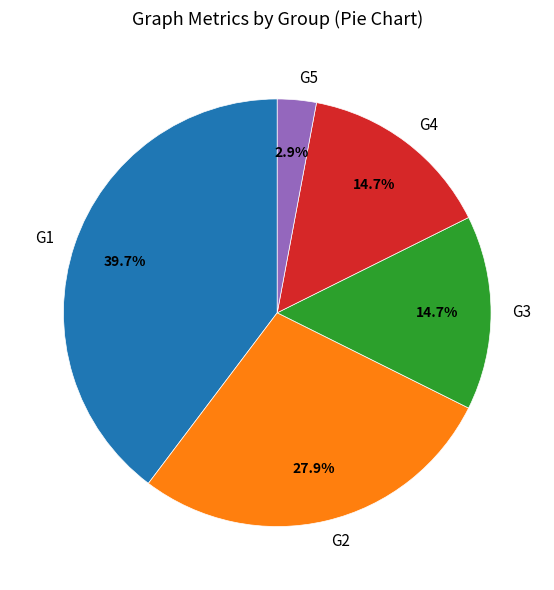

True or false: G5 accounts for 10% of the total.

False